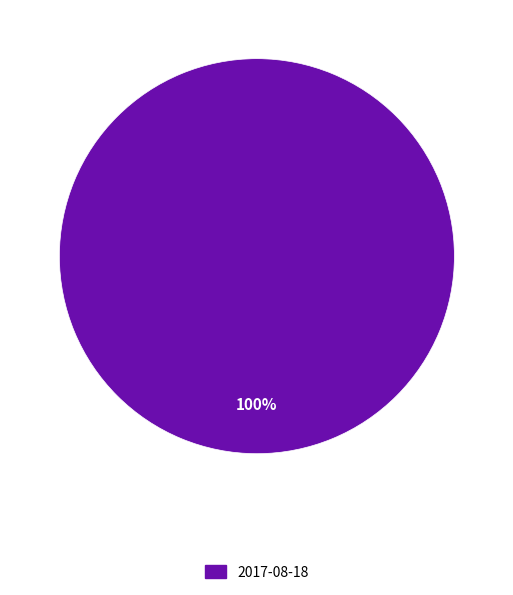

Rank the categories by value from highest to lowest.

2017-08-18